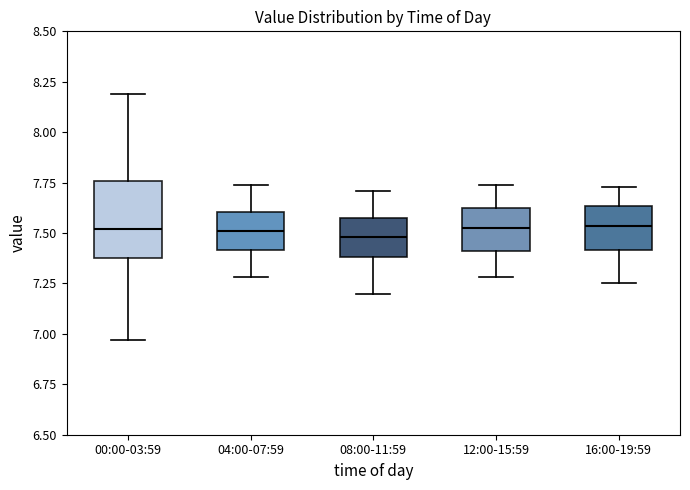

Reading left to right, read every box against the y-axis: the position of its median line, the range the box covers, and the ends of its whiskers. The values are not printed on the chart, so give them approximately, as read against the axis.

00:00-03:59: median 7.50, box 7.40 to 7.75, whiskers 6.95 to 8.20
04:00-07:59: median 7.50, box 7.40 to 7.60, whiskers 7.30 to 7.75
08:00-11:59: median 7.50, box 7.40 to 7.55, whiskers 7.20 to 7.70
12:00-15:59: median 7.55, box 7.40 to 7.60, whiskers 7.30 to 7.75
16:00-19:59: median 7.55, box 7.40 to 7.65, whiskers 7.25 to 7.75